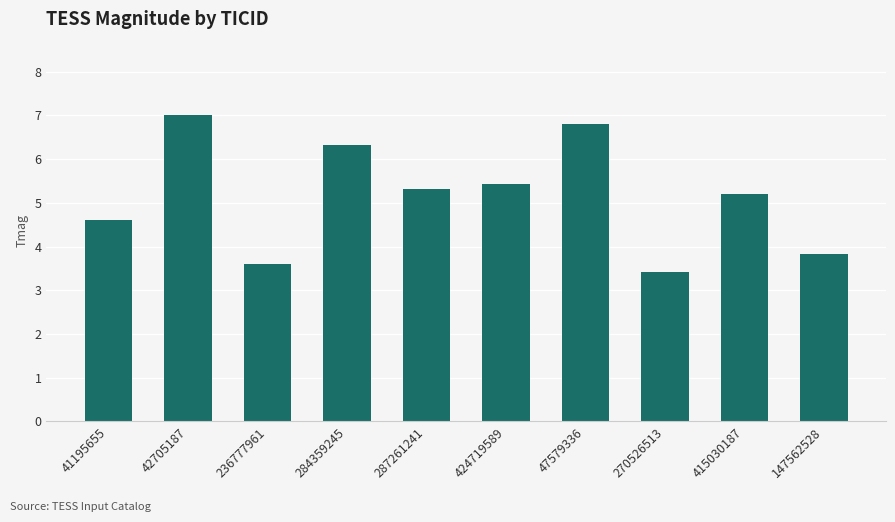

List the labels in order of value, smallest first.

270526513, 236777961, 147562528, 41195655, 415030187, 287261241, 424719589, 284359245, 47579336, 42705187